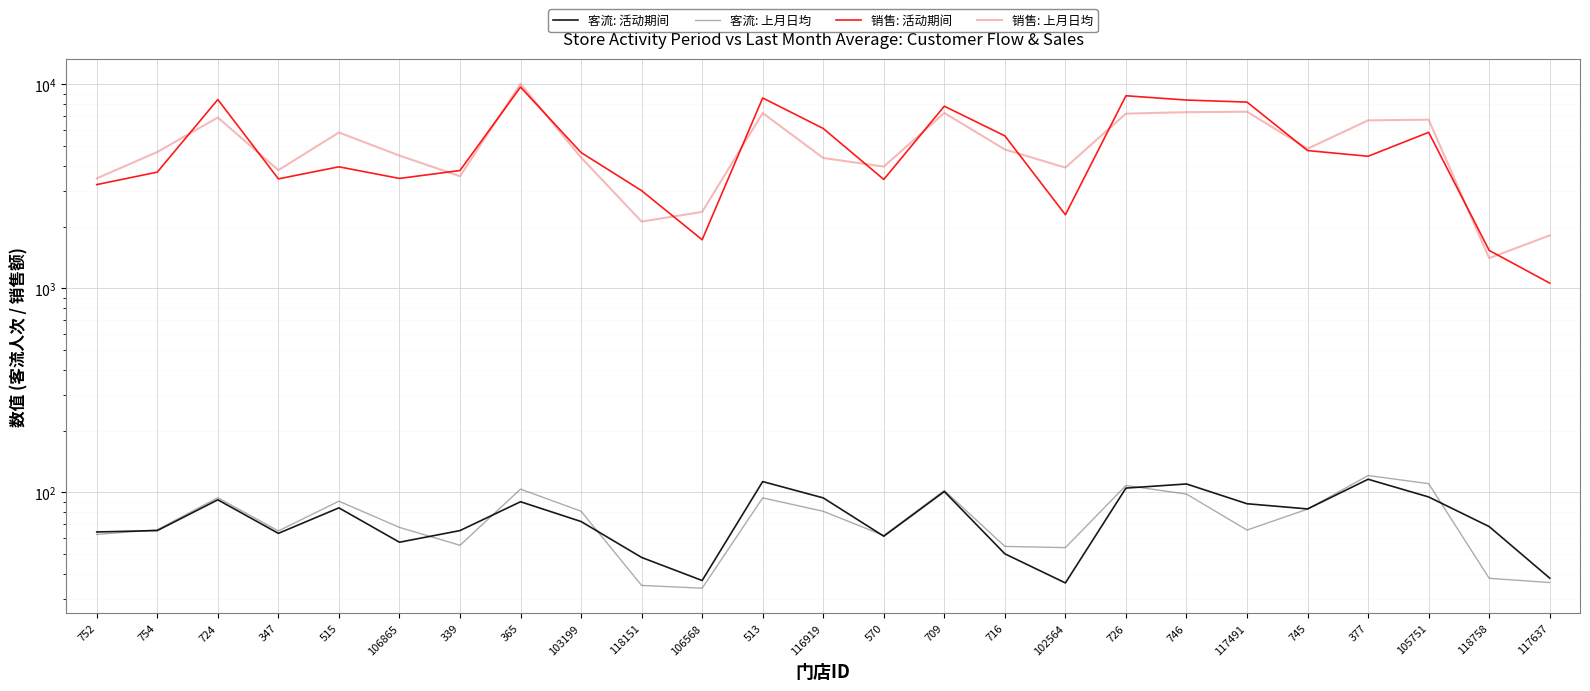

What is the sum of all 销售: 上月日均 values?

126325.7